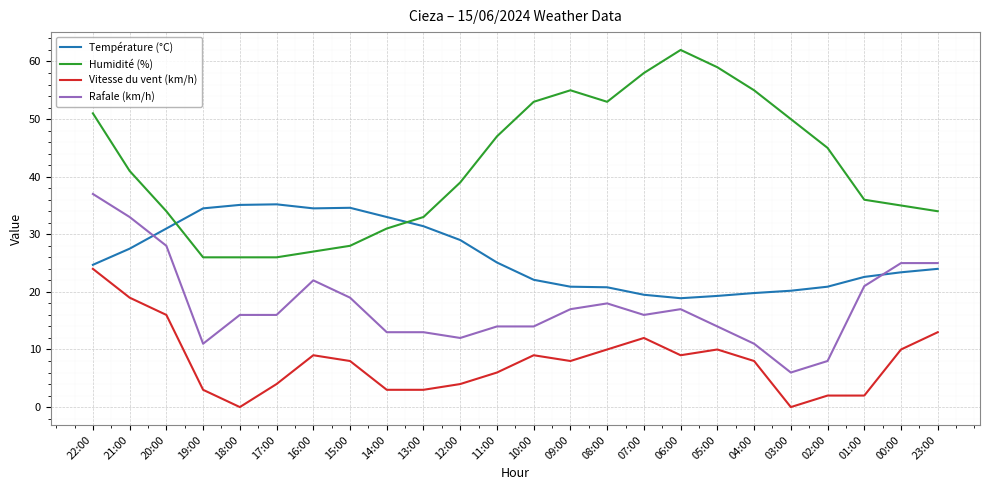

At which category does Rafale (km/h) reach its first local valley?

19:00